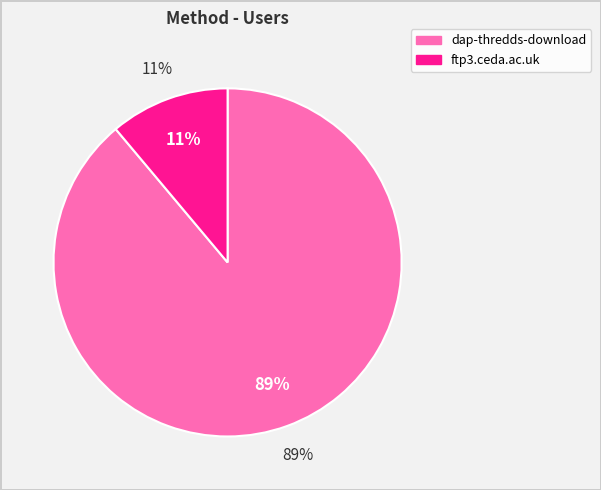

Which slice is the largest?

dap-thredds-download